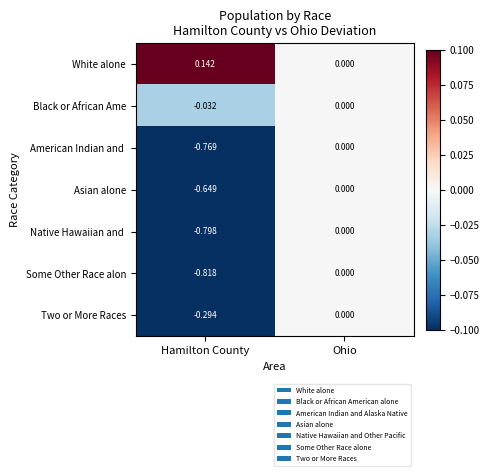

Which series has the widest spread of values?

Some Other Race alon